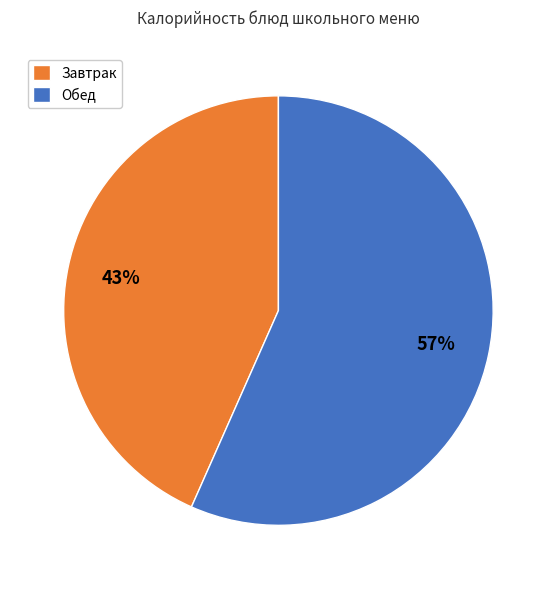

How many segments does this pie chart have?

2